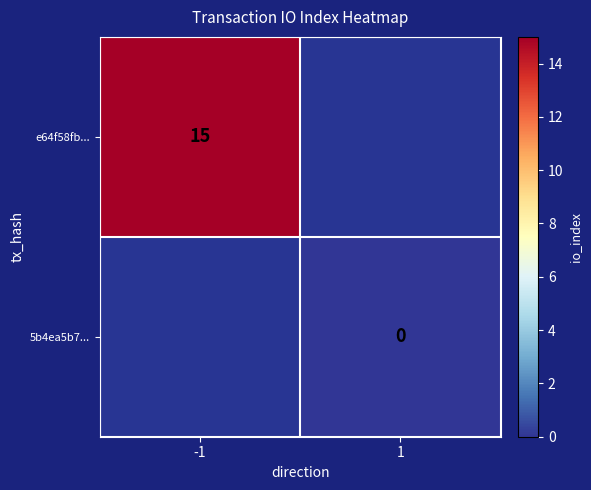

The value of e64f58fb... at -1 is 5. True or false?

False